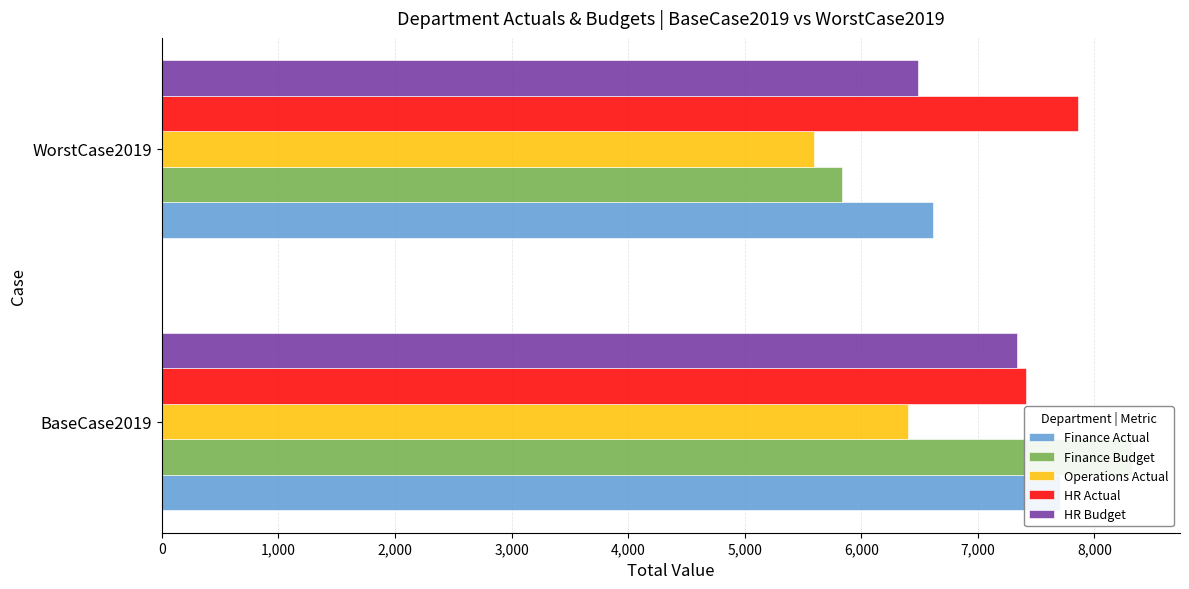

Which series has the largest range (max minus min)?

Finance Budget